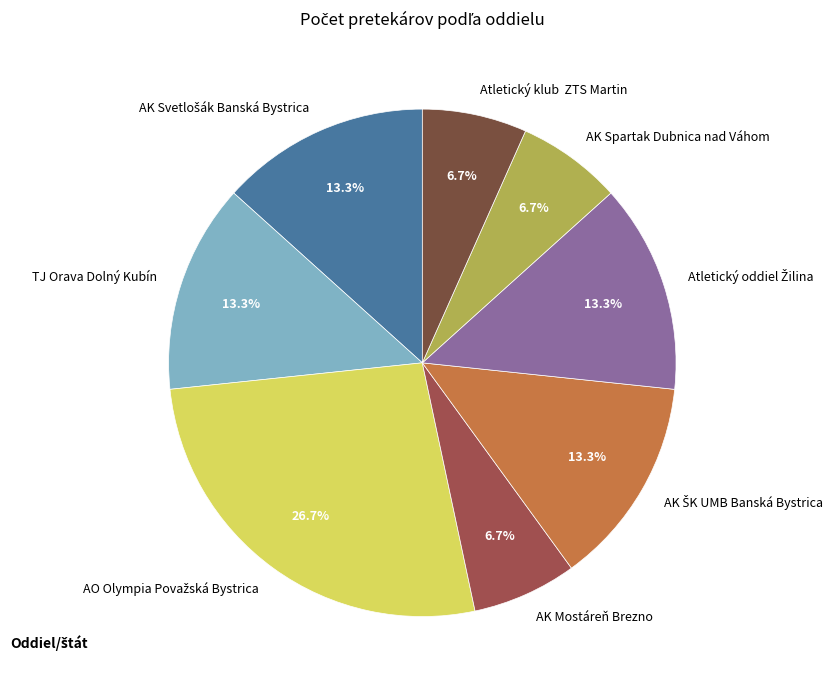

Is there any slice that represents more than half of the pie?

No